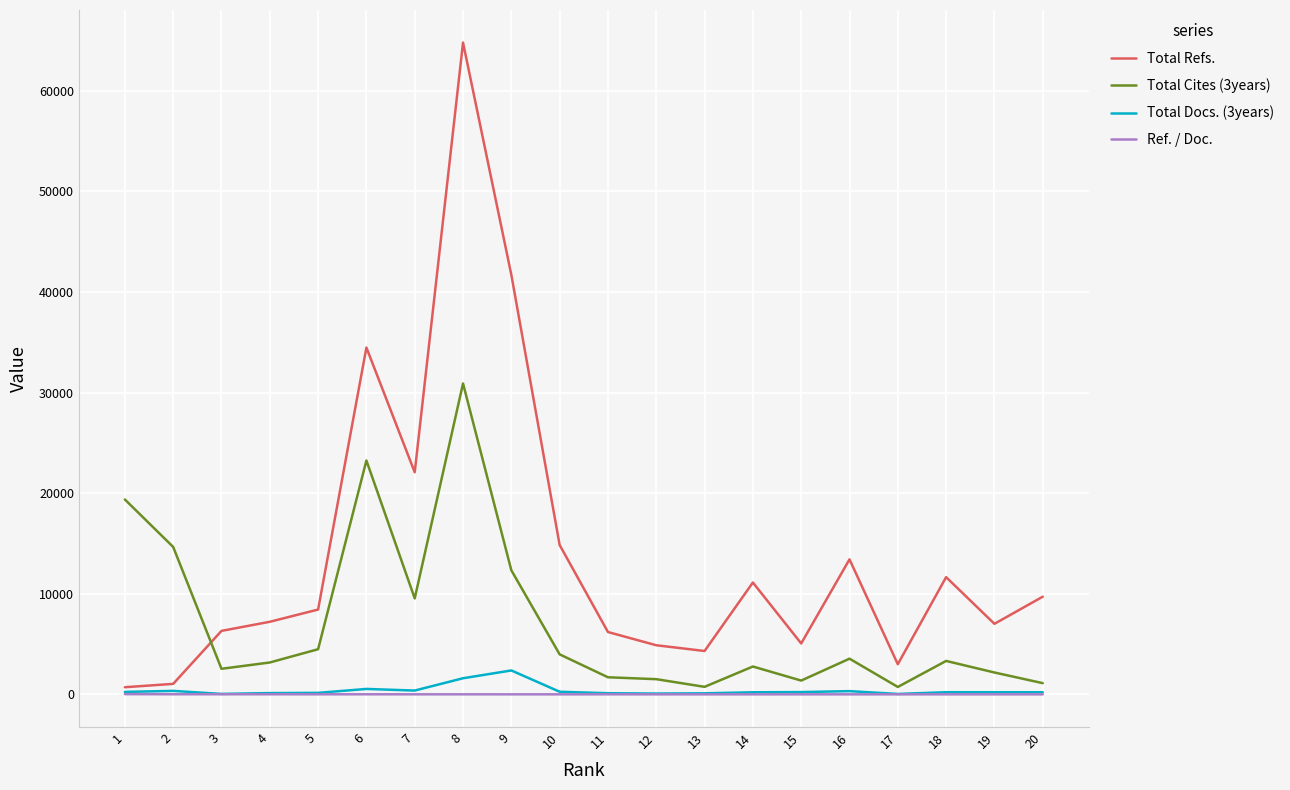

How many lines are shown in the chart?

4